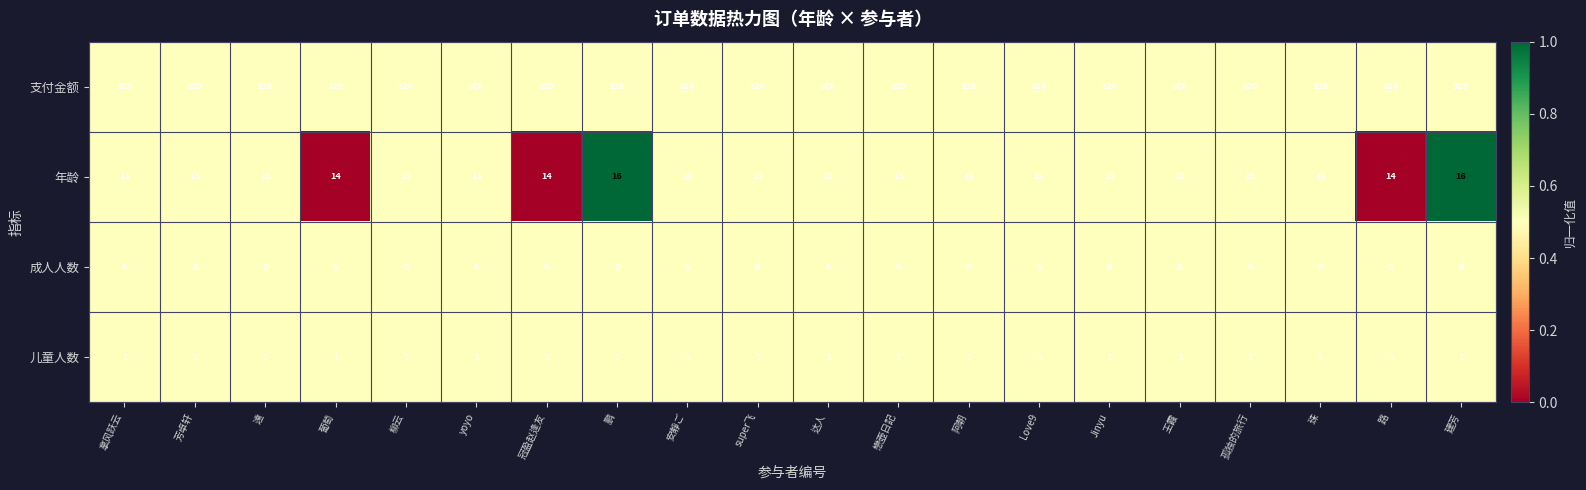

What is the total value across all series at 建芳?

337